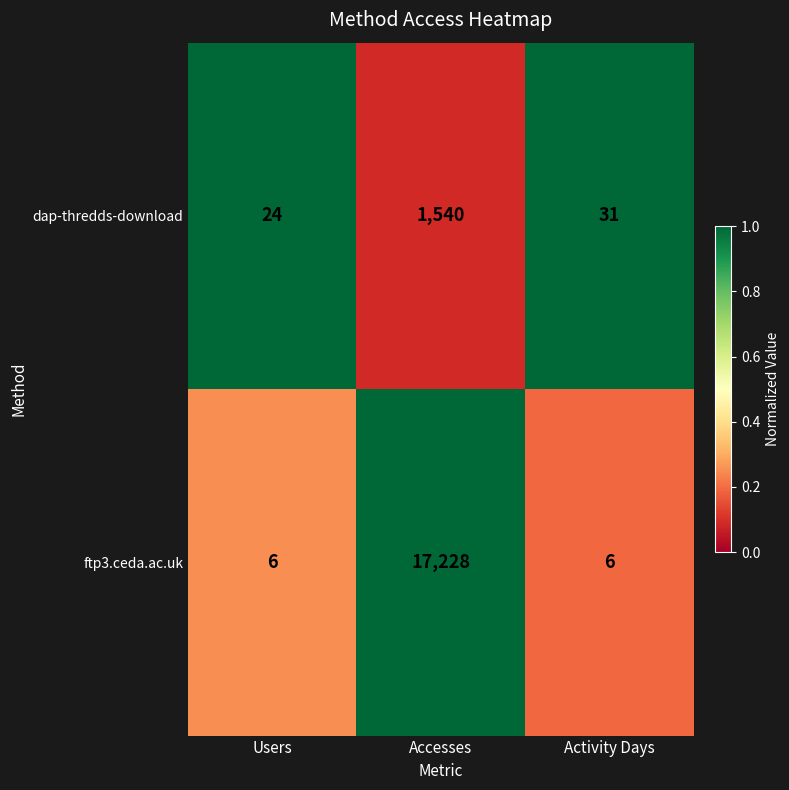

What is the difference between the highest and lowest values at Accesses?

15688